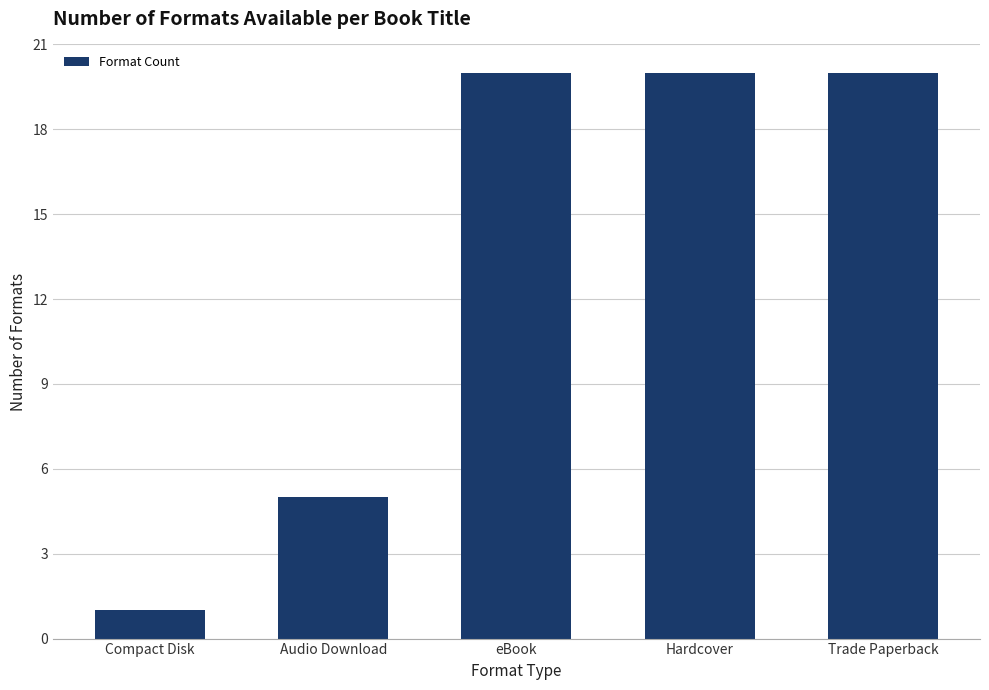

What is the change in value from Compact Disk to Hardcover?

+19